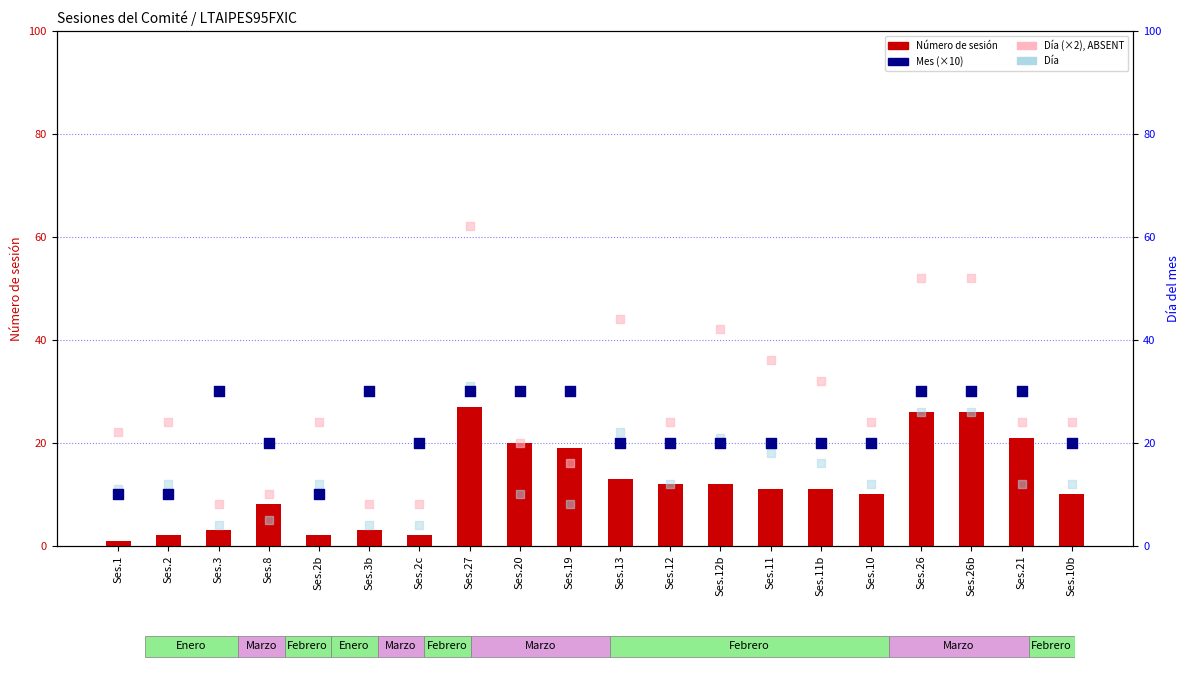

At how many categories does at least one series exceed 41?

5